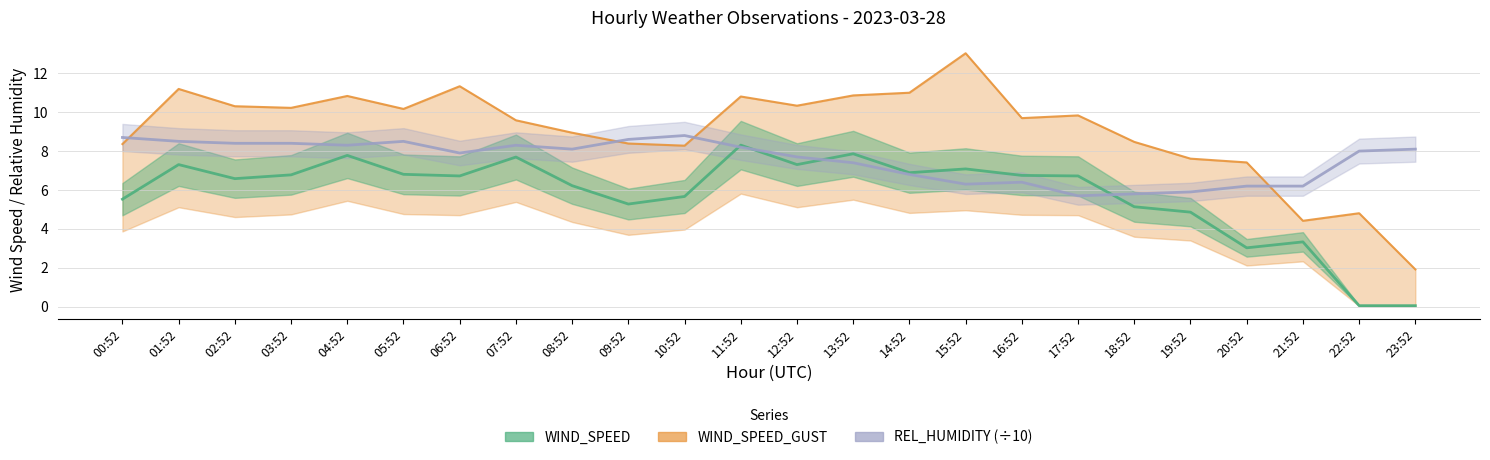

What is the smallest value displayed?

0.1